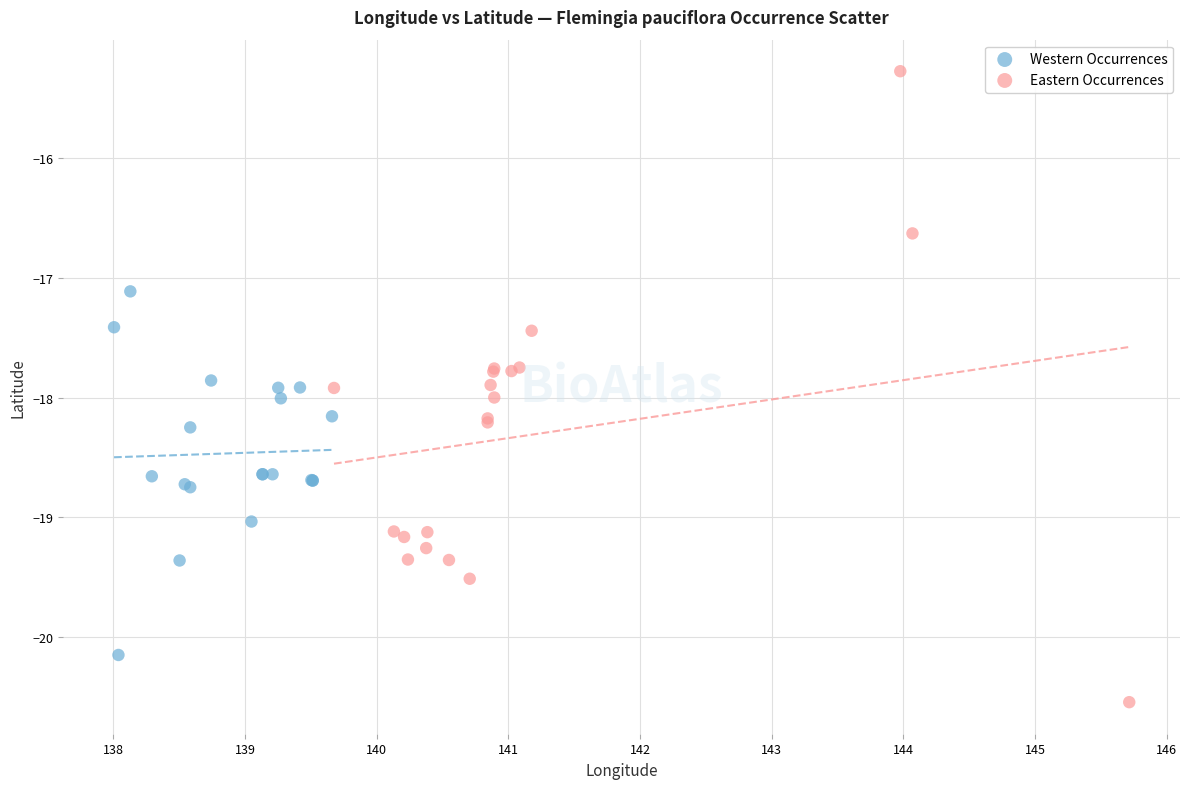

Which series has the widest spread of Y values?

Eastern Occurrences